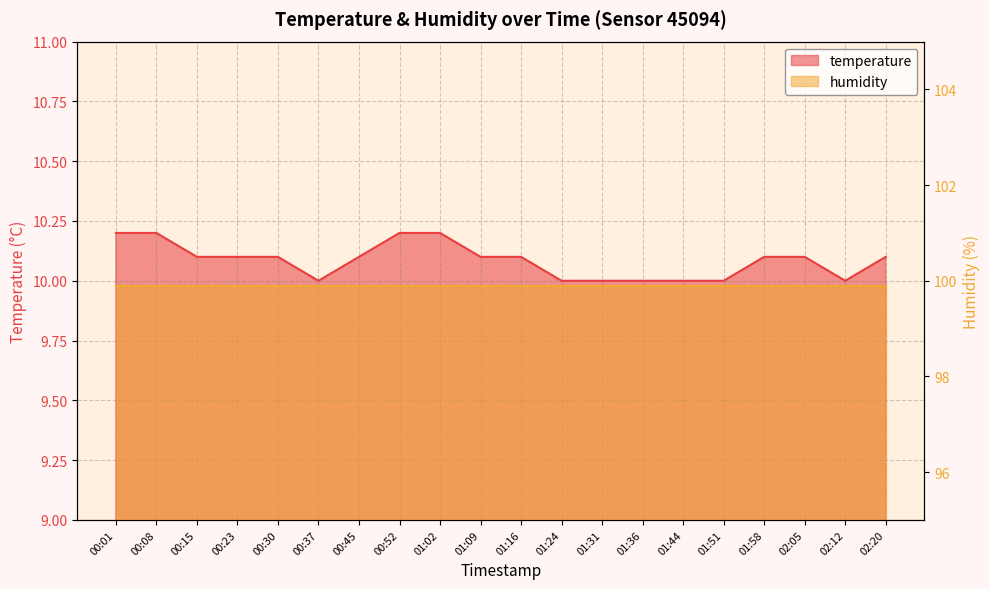

At which label is the value closest to 10?

00:37